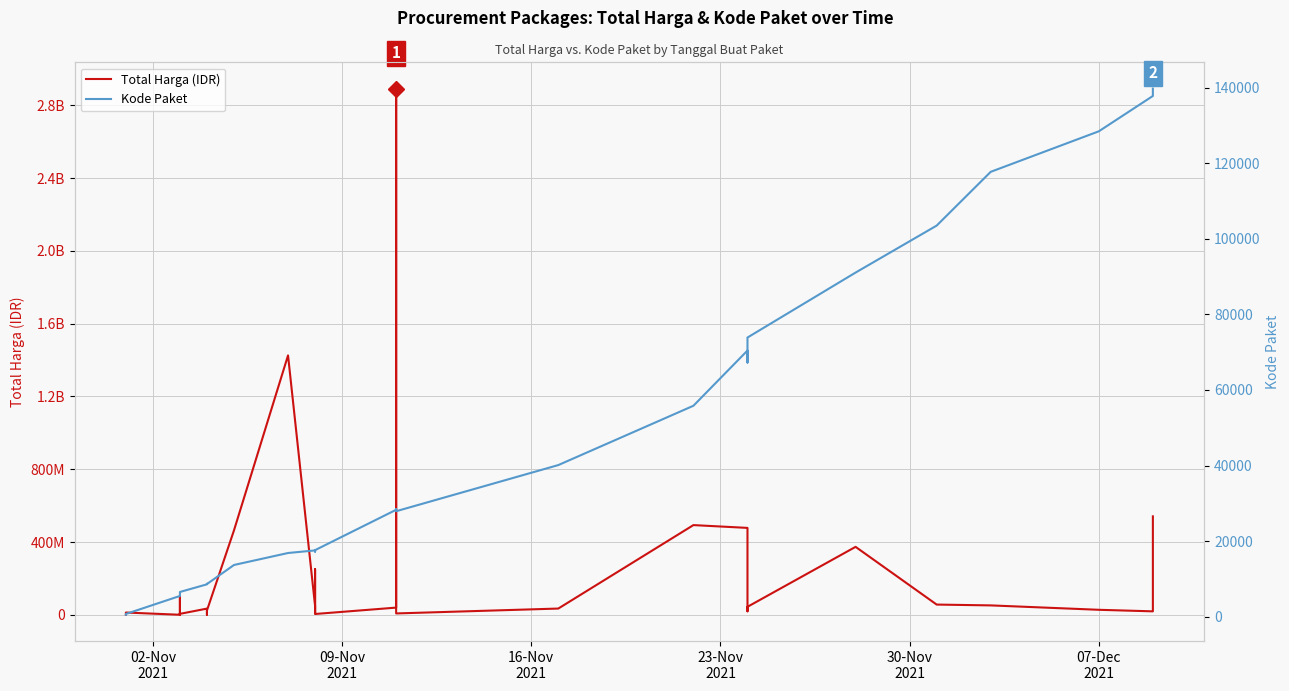

What is the value of the Total Harga (IDR) point at the 33rd from the left?

27412000